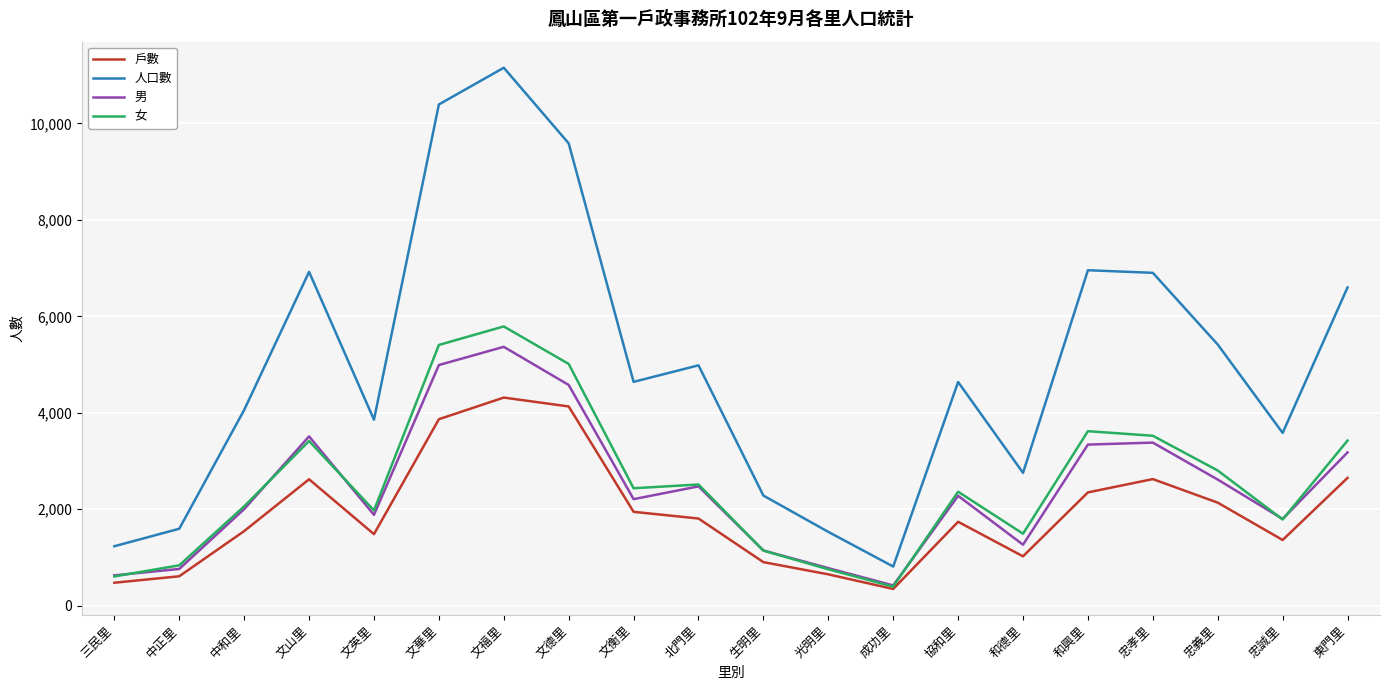

What is the difference between the maximum and minimum values in the 女 series?

5398